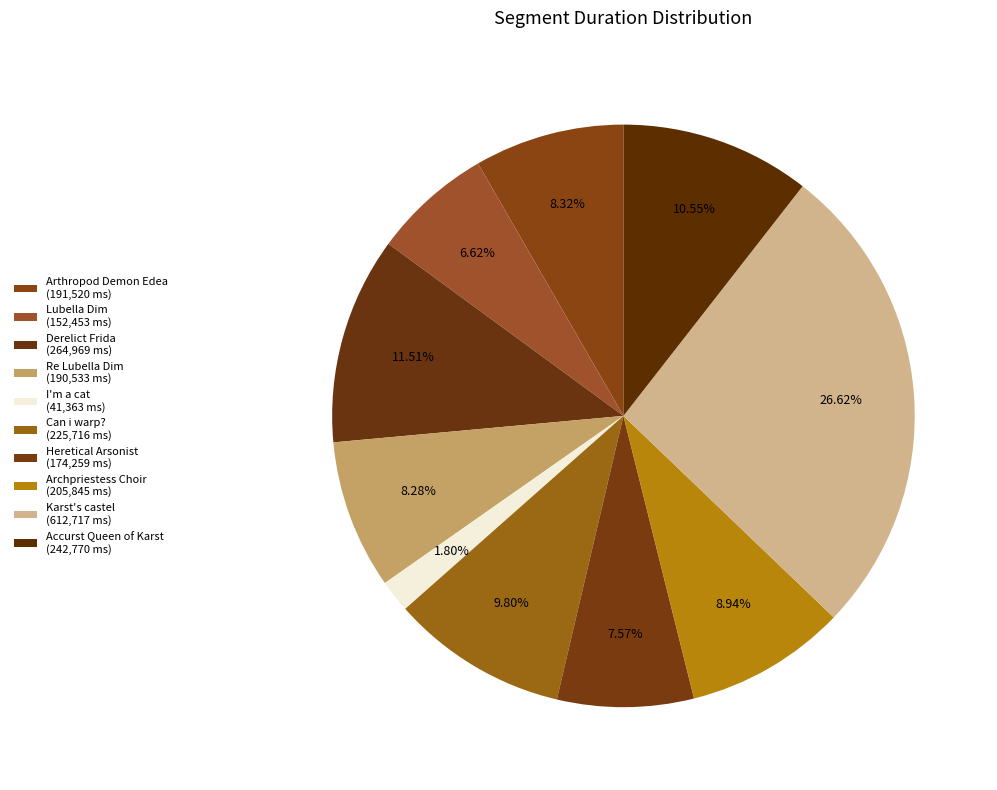

Is Lubella Dim the majority of the pie?

No